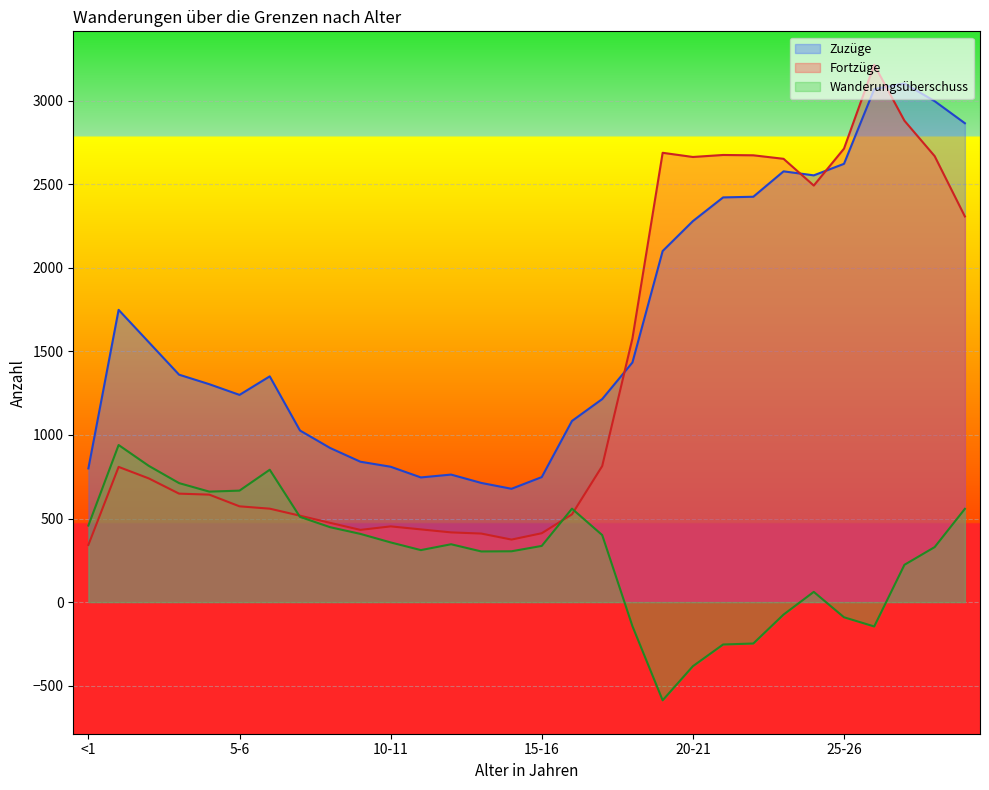

How many lines are shown in the chart?

3